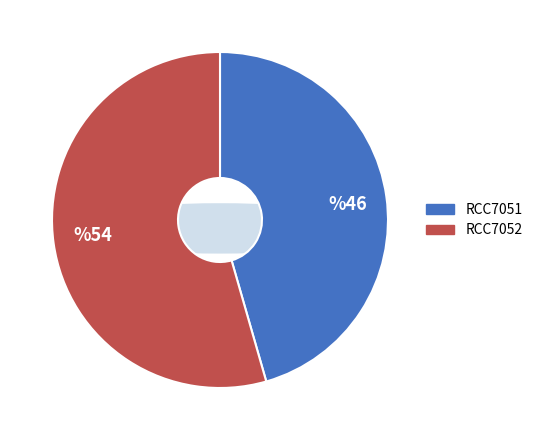

How many segments does this pie chart have?

2